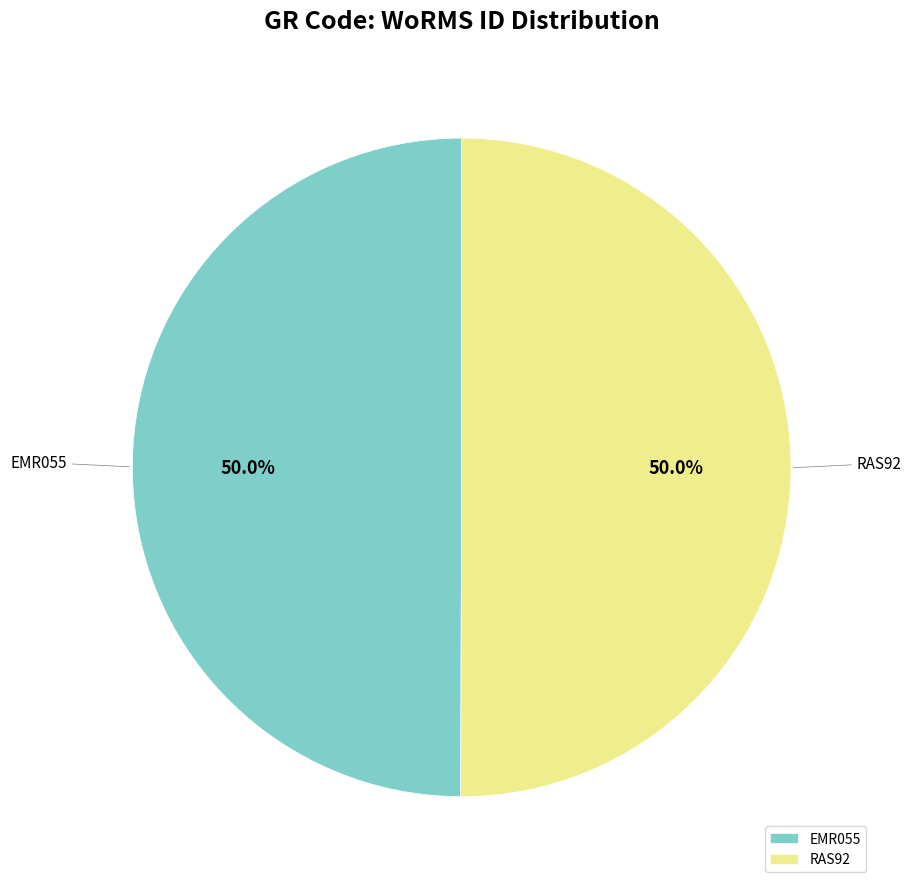

What is the ratio of the value at RAS92 to the value at EMR055?

1.0